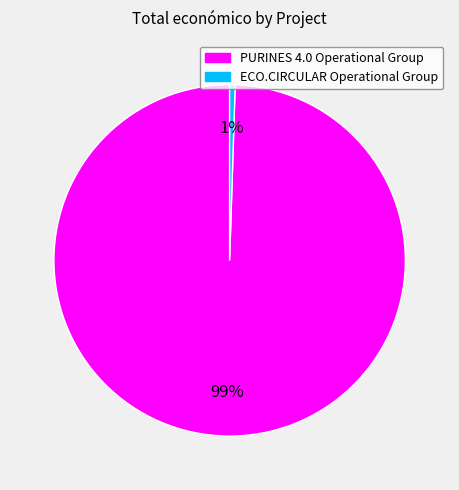

Is the sum of ECO.CIRCULAR Operational Group and PURINES 4.0 Operational Group greater than half?

Yes